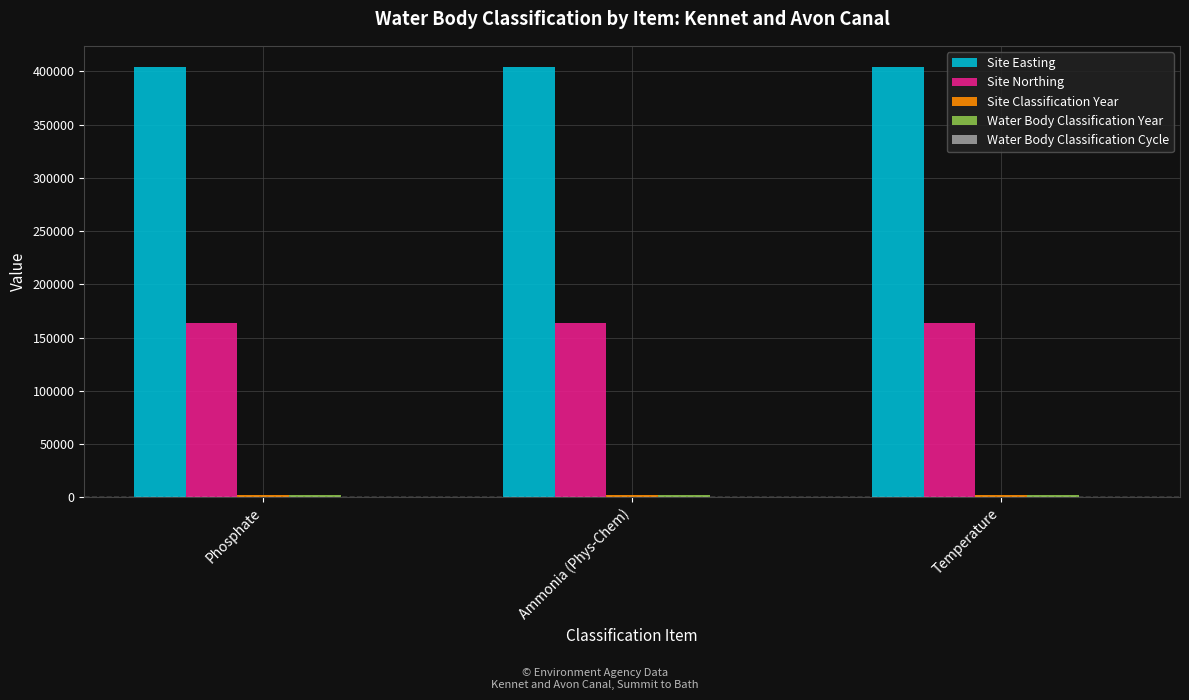

Which series has the largest total across all categories?

Site Easting